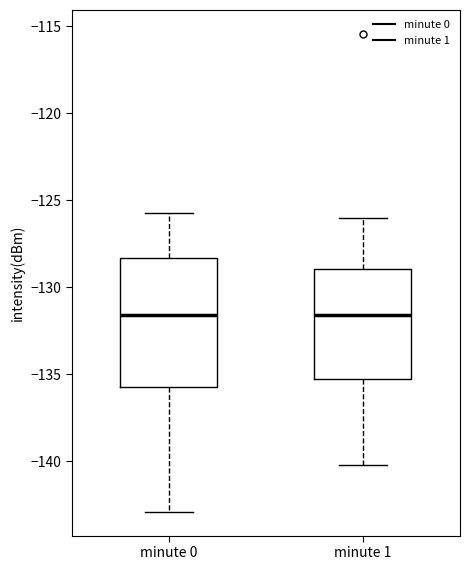

Reading left to right, transcribe this box plot: for each box, give where its median line is, the range the box spans, and where its two whiskers end, as read against the y-axis. The values are not printed on the chart, so give them approximately, as read against the axis.

minute 0: median -131.5, box -135.5 to -128.5, whiskers -143.0 to -126.0
minute 1: median -131.5, box -135.5 to -129.0, whiskers -140.0 to -126.0